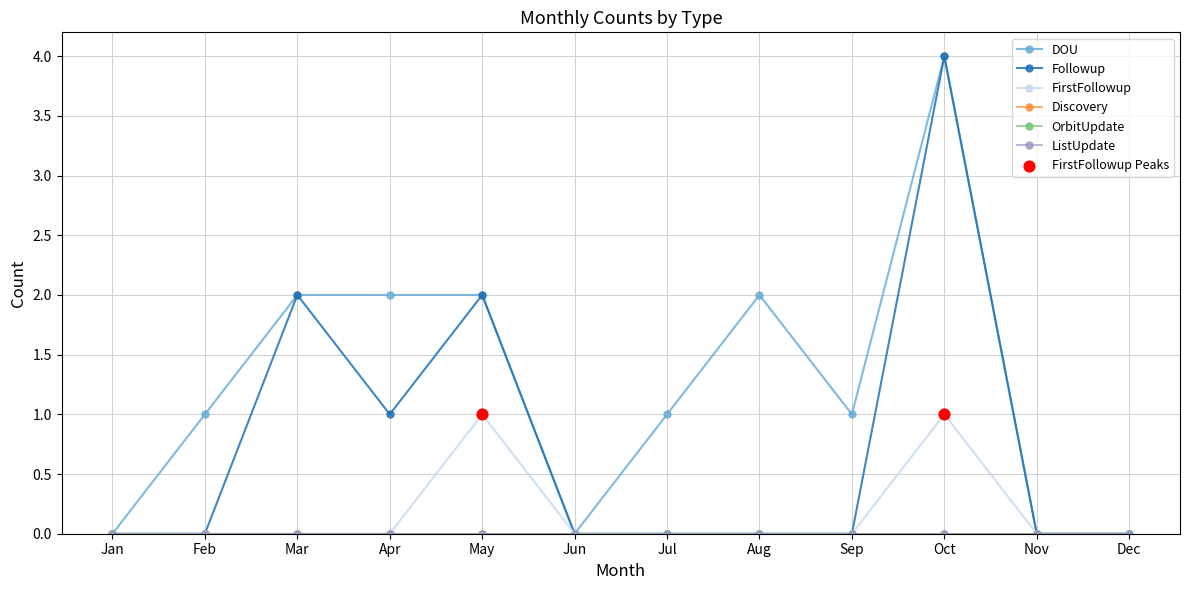

At which category is the sum across all series the highest?

Oct